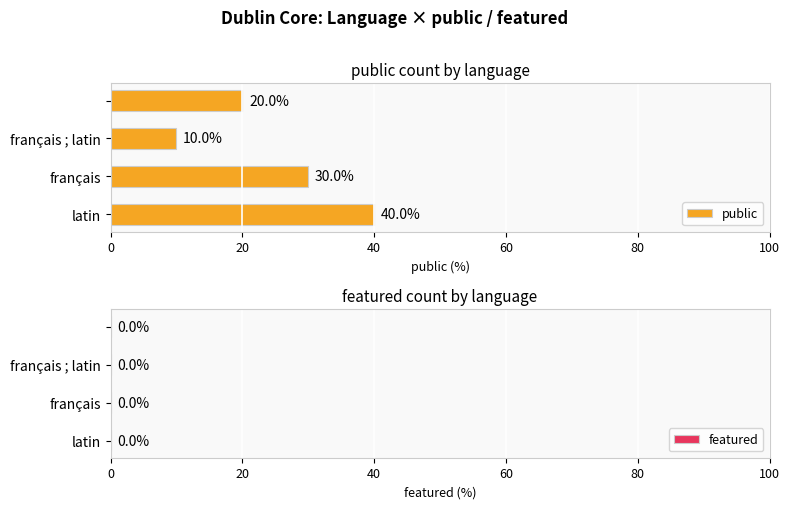

Reading bottom to top, what are all the values shown in this chart?

40	30	10	20